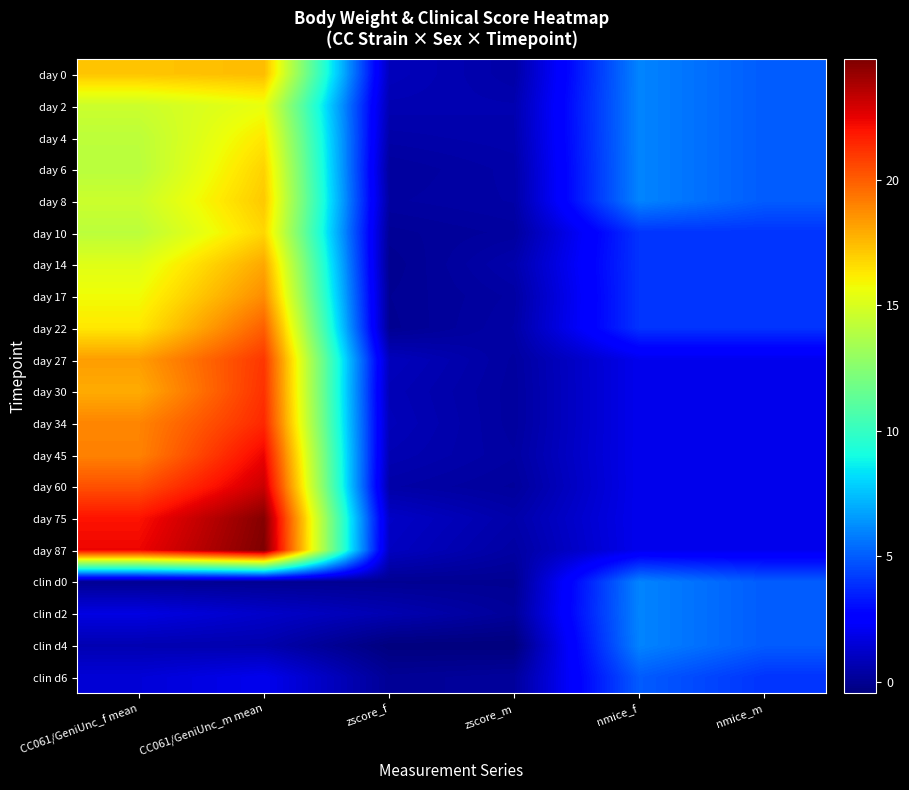

At which category is the sum across all series the highest?

CC061/GeniUnc_m mean